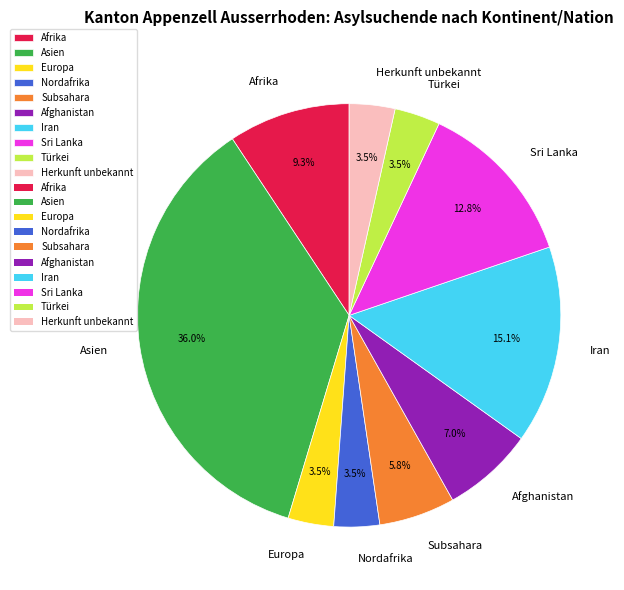

Which has a higher value, Asien or Afrika?

Asien